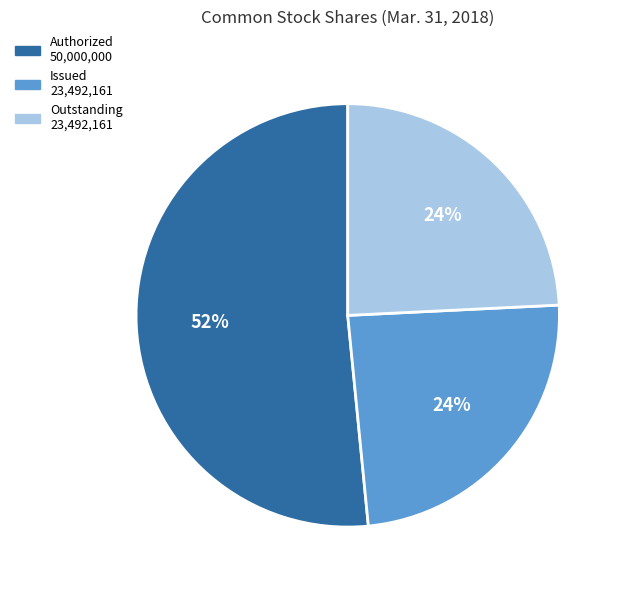

Does any single category account for the majority?

Yes